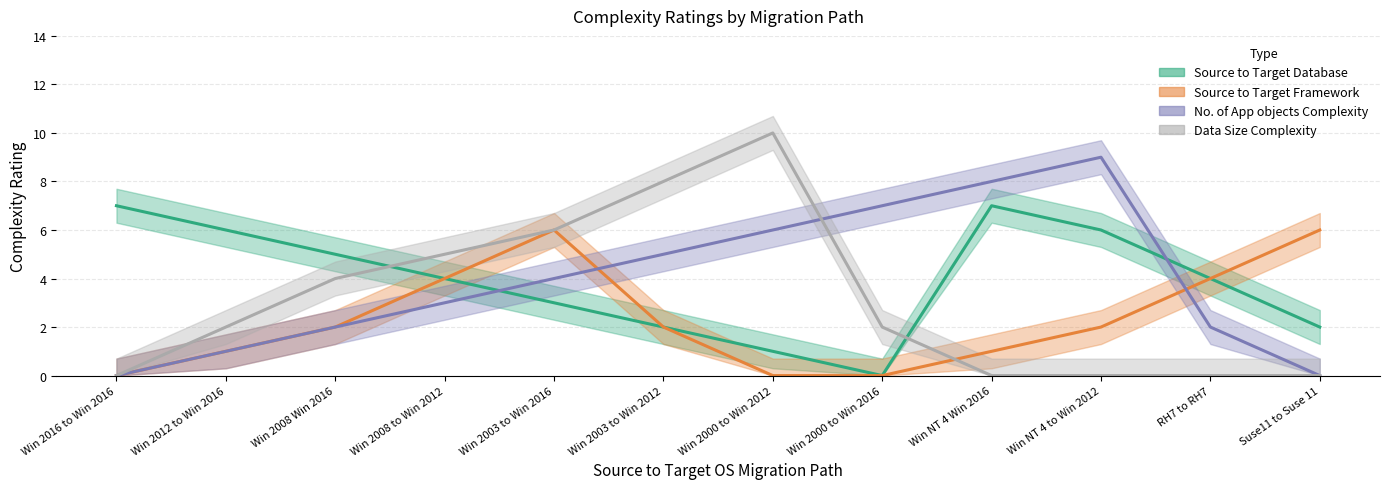

What is the difference between the maximum and minimum values in the Source to Target Database series?

7